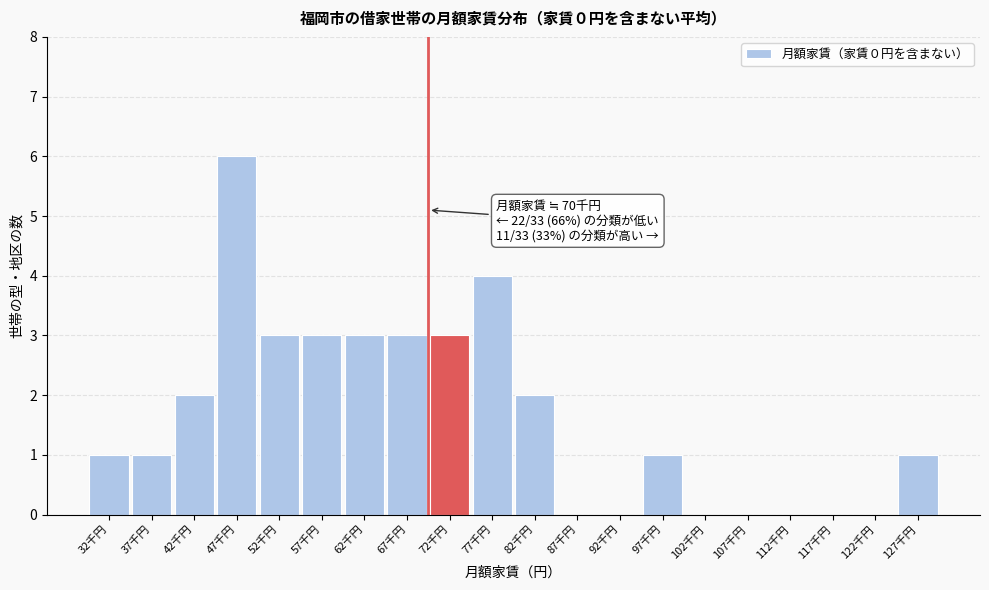

Reading left to right, what are all the values shown in this chart?

32千円=1	37千円=1	42千円=2	47千円=6	52千円=3	57千円=3	62千円=3	67千円=3	72千円=3	77千円=4	82千円=2	87千円=0	92千円=0	97千円=1	102千円=0	107千円=0	112千円=0	117千円=0	122千円=0	127千円=1